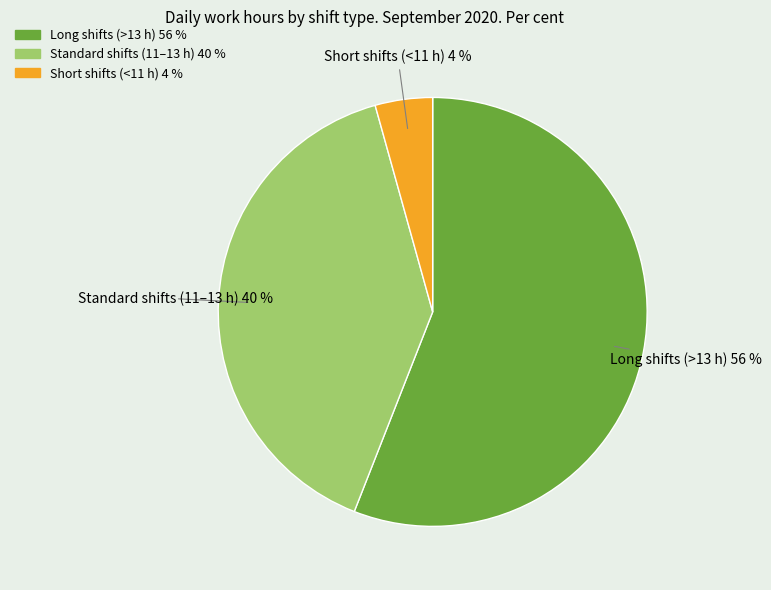

To the nearest percent, what is the average slice percentage?

33%